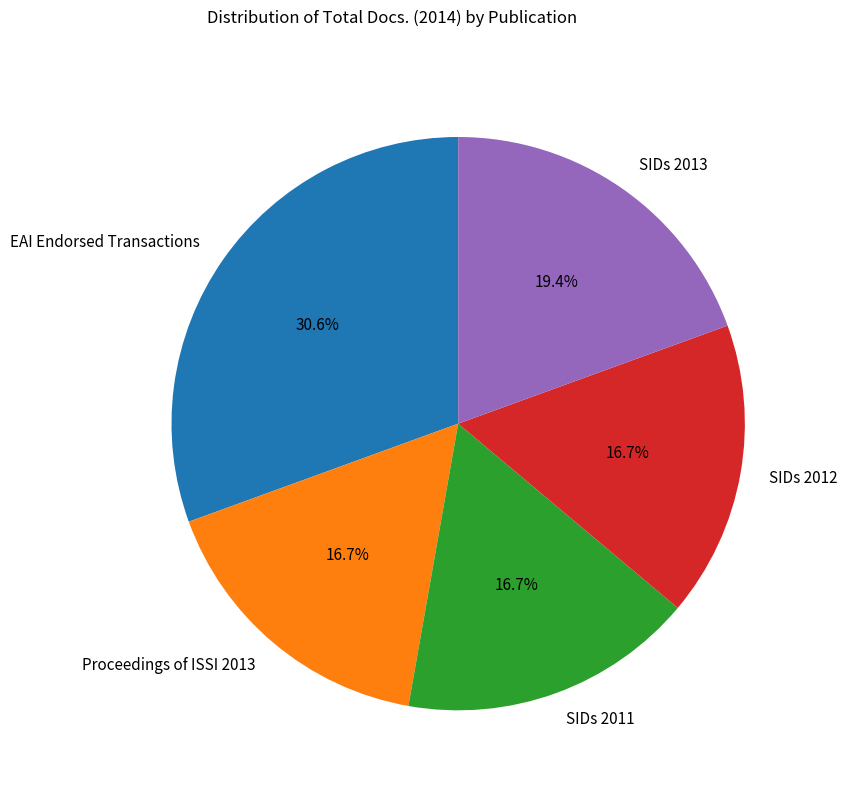

To the nearest percent, what is the difference between the largest and smallest slice percentages?

14%